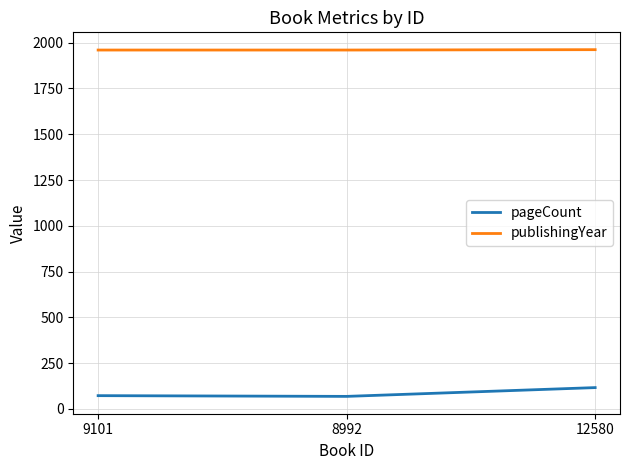

The pageCount series shows 72 at 9101. True or false?

True